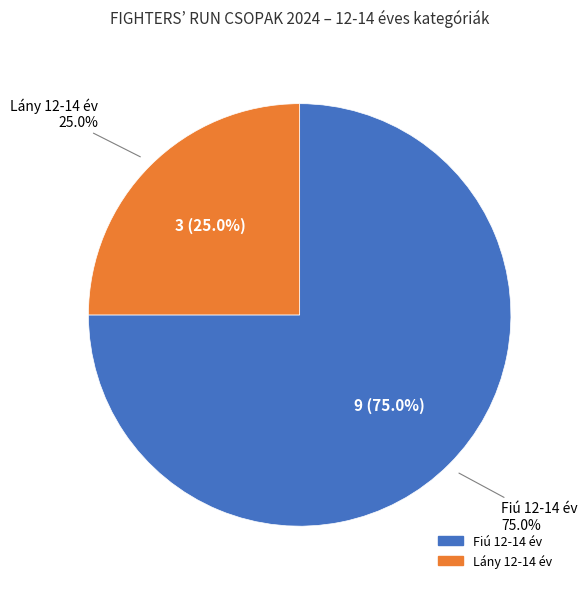

Does any single category account for the majority?

Yes